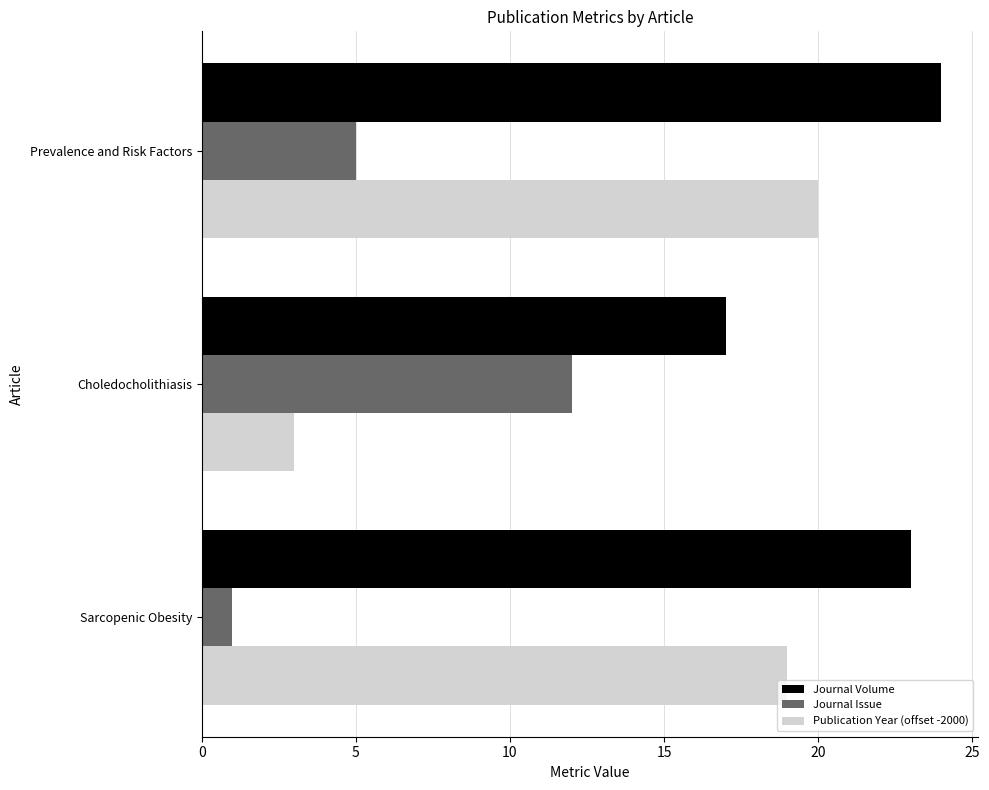

Between Sarcopenic Obesity and Choledocholithiasis, which series saw the biggest shift?

Publication Year (offset -2000)